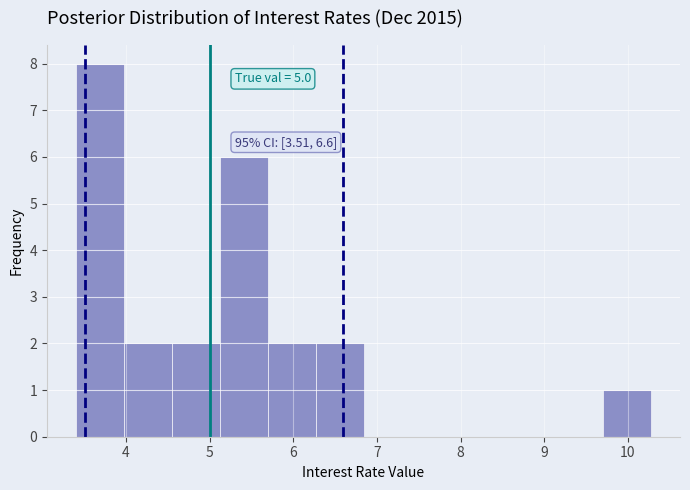

Over which range of the x-axis is the bar tallest?

3.4 to 4.0